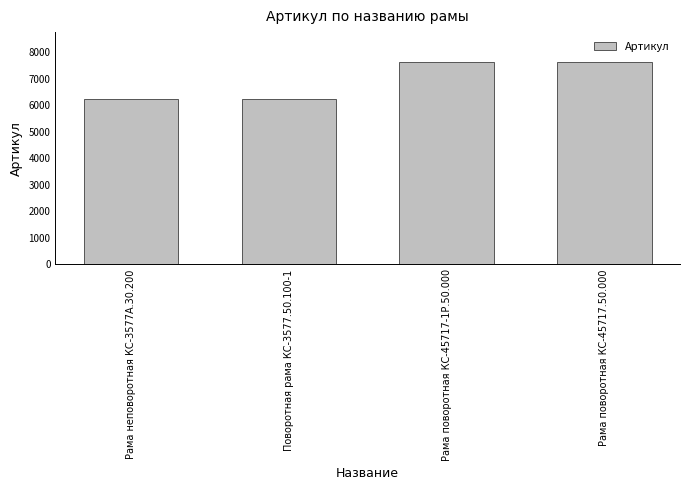

Where is the data nearest to the value 6923?

Поворотная рама КС-3577.50.100-1